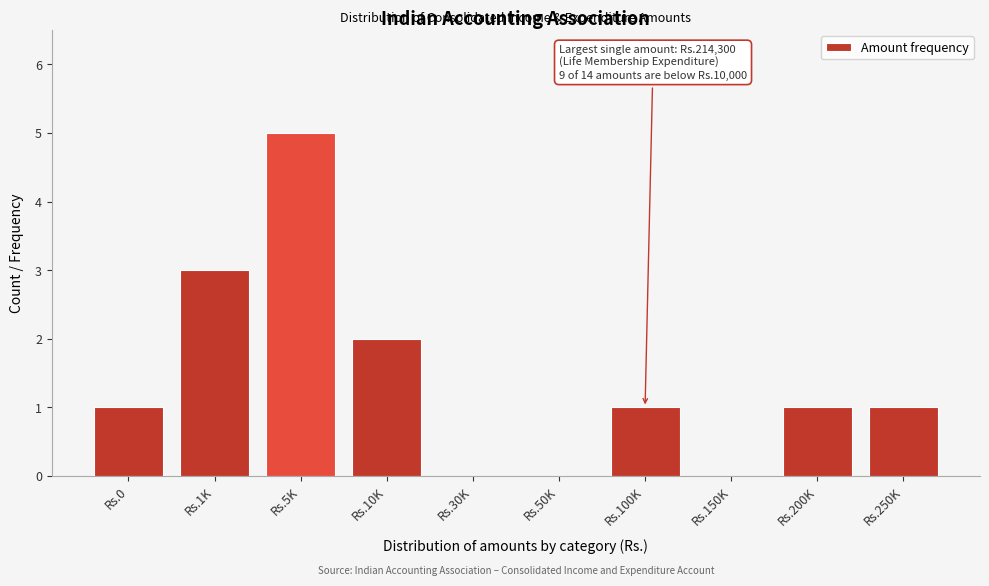

Reading right to left, transcribe all the data shown in this chart.

Rs.250K=1	Rs.200K=1	Rs.150K=0	Rs.100K=1	Rs.50K=0	Rs.30K=0	Rs.10K=2	Rs.5K=5	Rs.1K=3	Rs.0=1